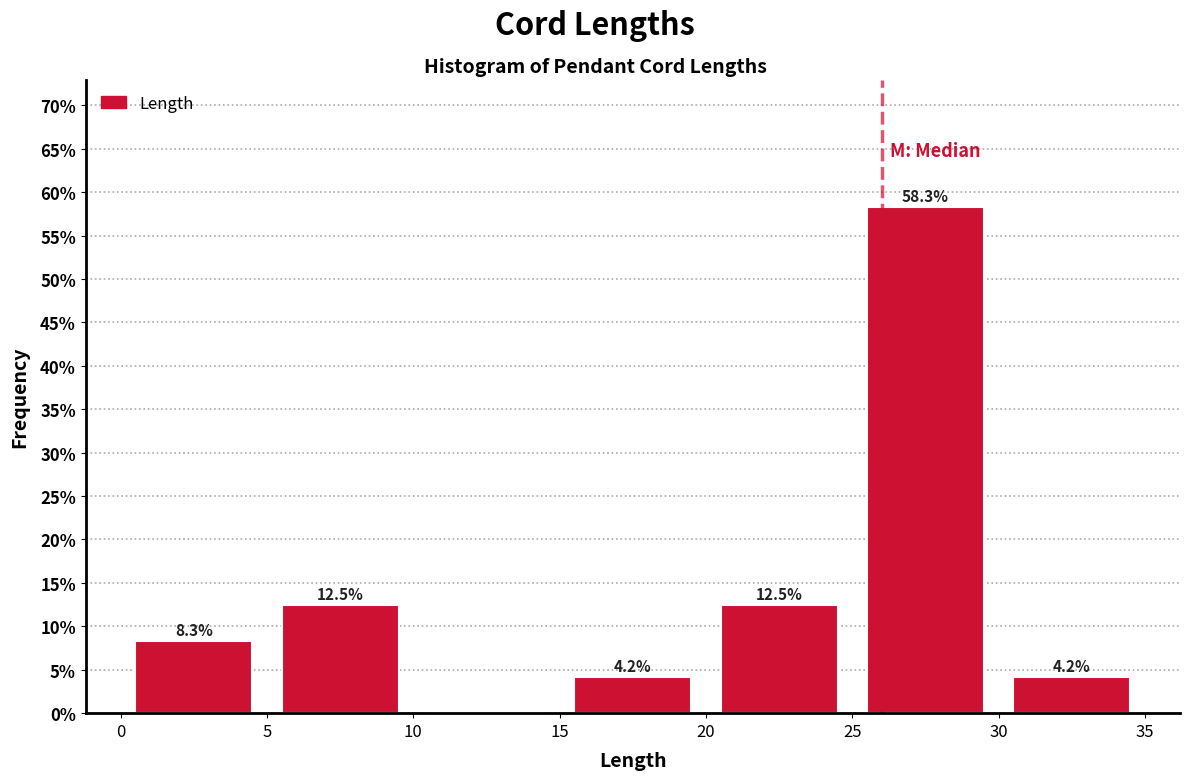

Which range on the x-axis has the tallest bar?

25 to 30